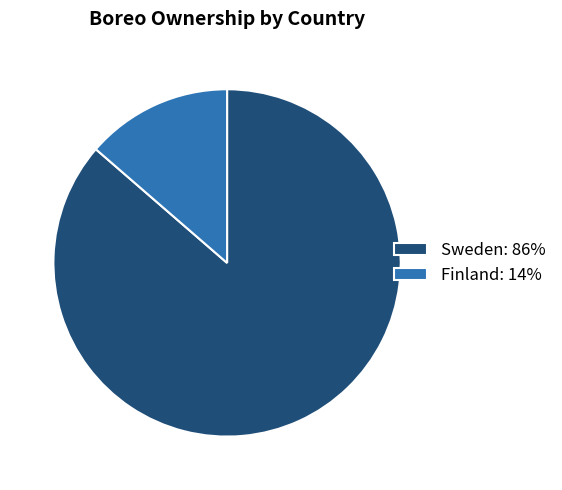

Combined, do Sweden: 86% and Finland: 14% account for over 50%?

Yes